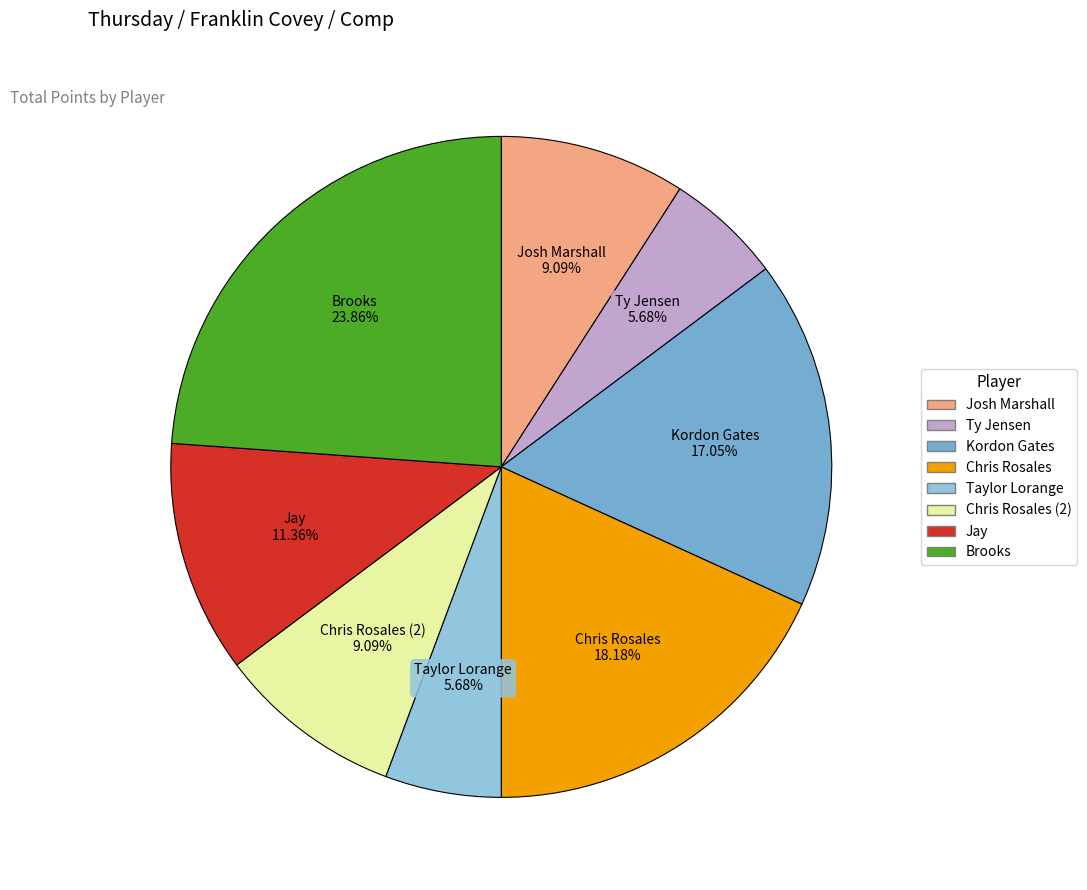

How much of the chart is everything except Taylor Lorange?

94.3%